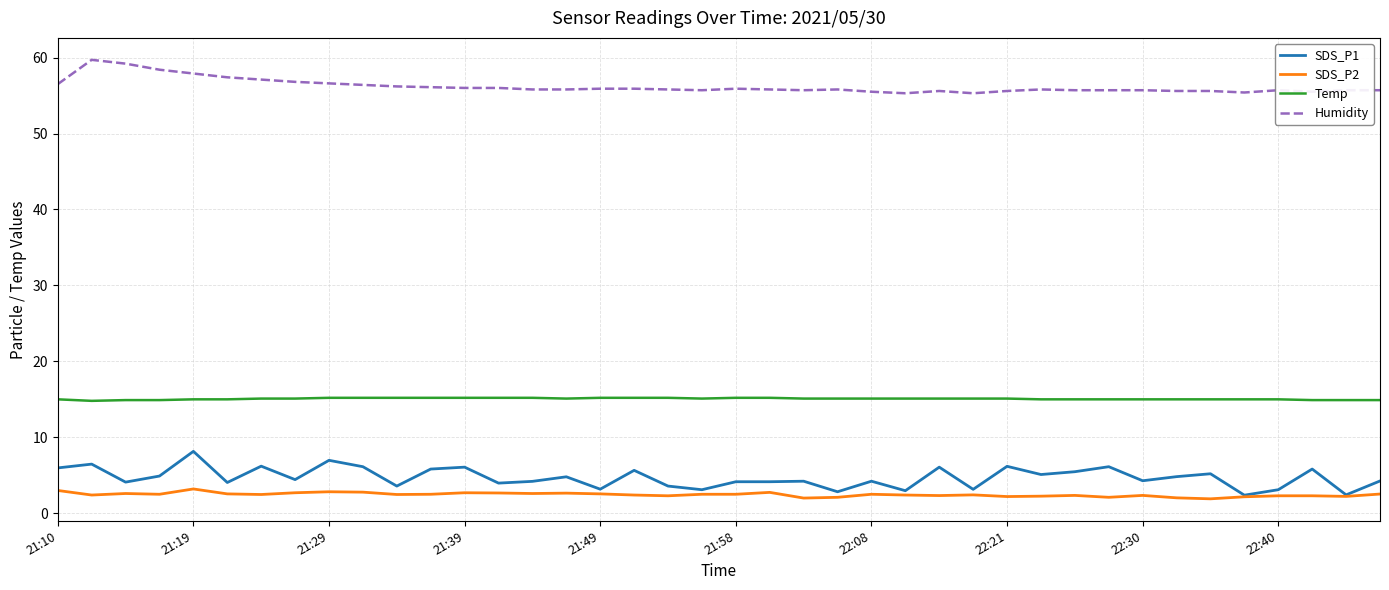

What is the highest value of the SDS_P1 series?

8.2